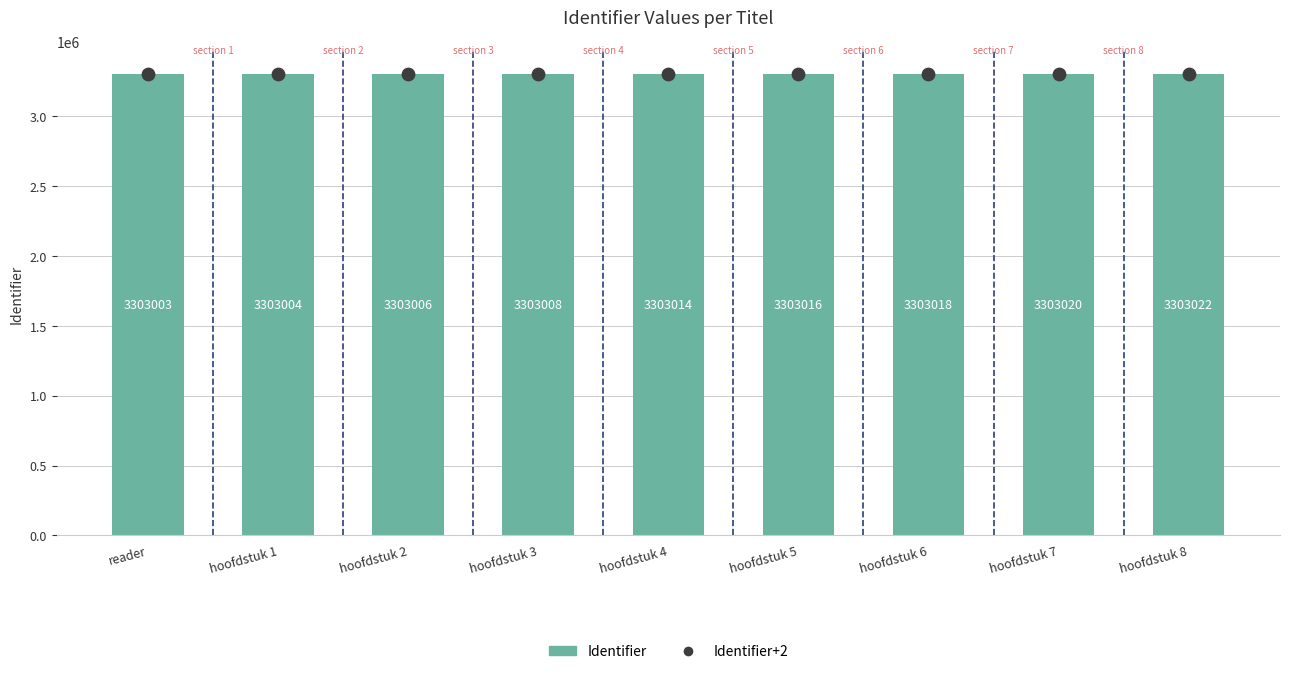

Which series has the largest total across all categories?

Identifier+2